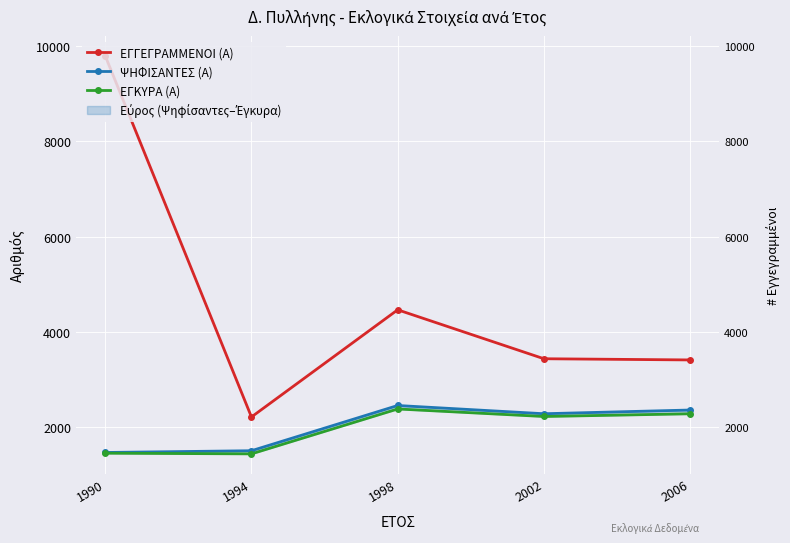

Reading left to right, transcribe all the data shown in this chart.

ΕΓΓΕΓΡΑΜΜΕΝΟΙ (Α): 1990=9799	1994=2213	1998=4464	2002=3436	2006=3411
ΨΗΦΙΣΑΝΤΕΣ (Α): 1990=1467	1994=1504	1998=2454	2002=2281	2006=2359
ΕΓΚΥΡΑ (Α): 1990=1452	1994=1438	1998=2381	2002=2223	2006=2280